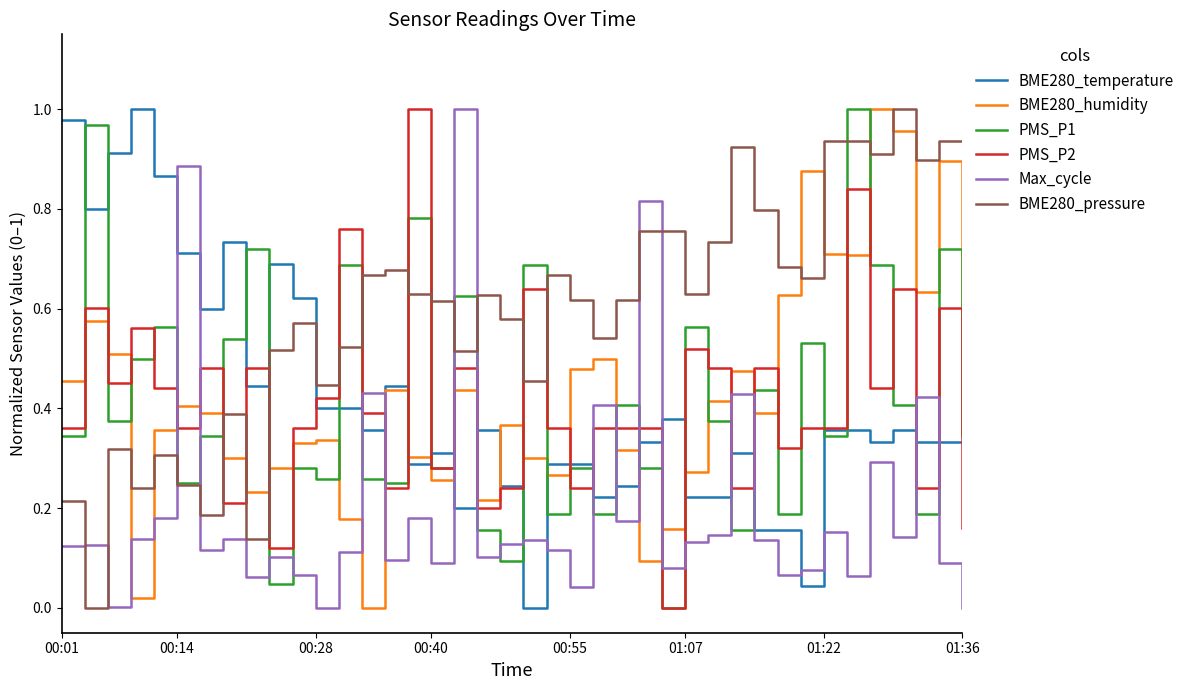

At how many categories does at least one series exceed 0?

40